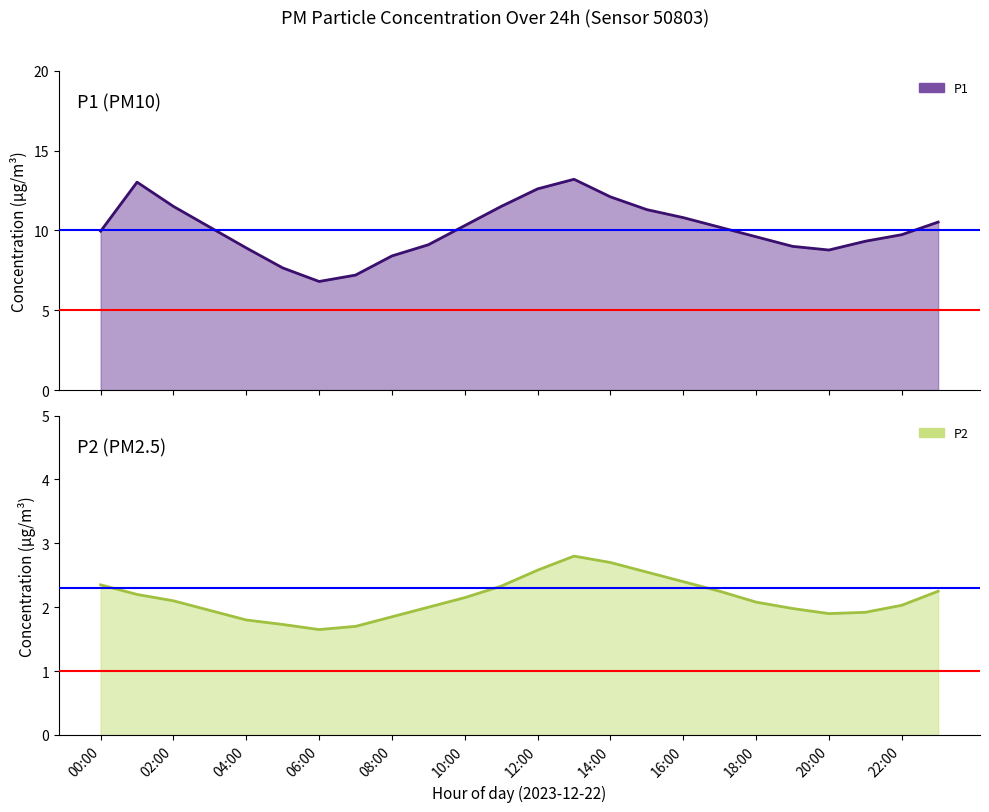

Reading left to right, extract all data points from this chart.

P1 line: 9.9	13.0	11.5	10.2	8.9	7.7	6.8	7.2	8.4	9.1	10.3	11.5	12.6	13.2	12.1	11.3	10.8	10.2	9.6	9.0	8.8	9.3	9.7	10.5
P2 line: 2.4	2.2	2.1	1.9	1.8	1.7	1.6	1.7	1.9	2.0	2.1	2.3	2.6	2.8	2.7	2.5	2.4	2.2	2.1	2.0	1.9	1.9	2.0	2.2